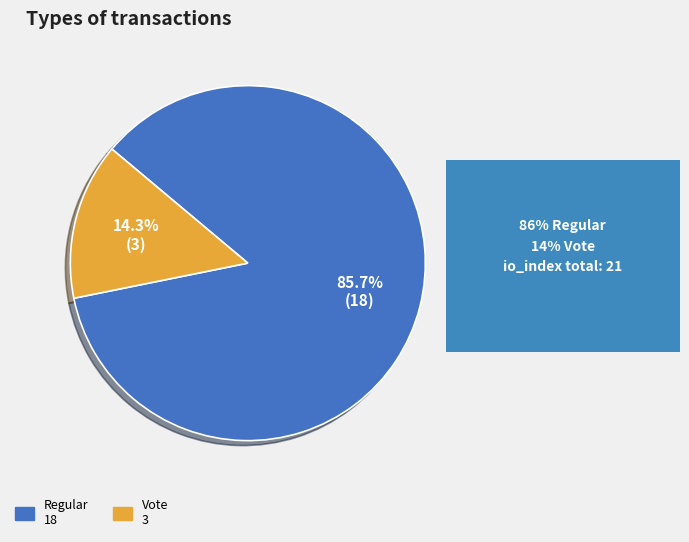

How much of the chart is everything except Vote?

85.7%